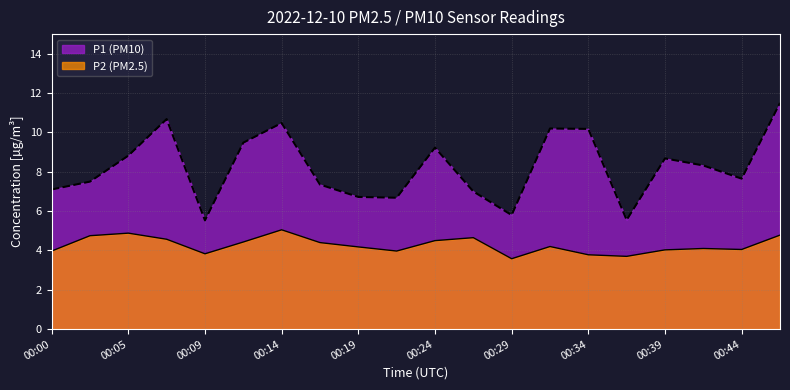

Reading right to left, list all the values displayed in this chart.

P1: 11.5	7.7	8.3	8.7	5.5	10.2	10.2	5.8	7.0	9.2	6.7	6.7	7.3	10.5	9.5	5.5	10.7	8.8	7.5	7.1
P2: 4.8	4.0	4.1	4.0	3.7	3.8	4.2	3.6	4.7	4.5	4.0	4.2	4.4	5.0	4.4	3.8	4.6	4.9	4.8	4.0